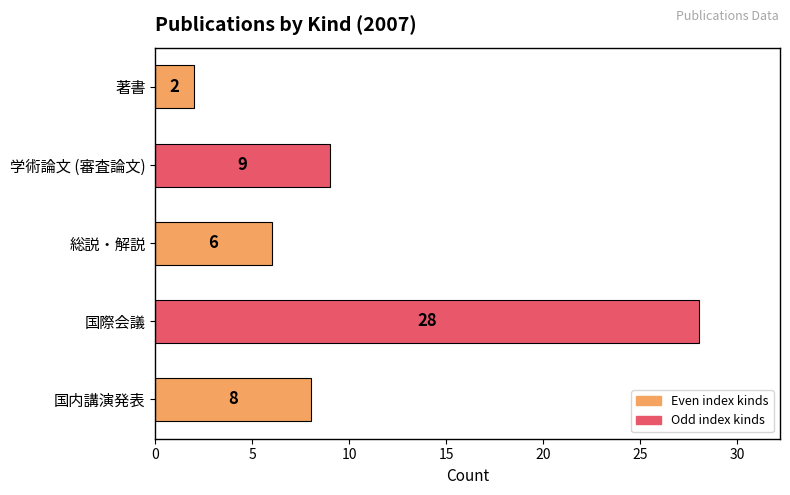

At which label is the value closest to 15?

学術論文 (審査論文)